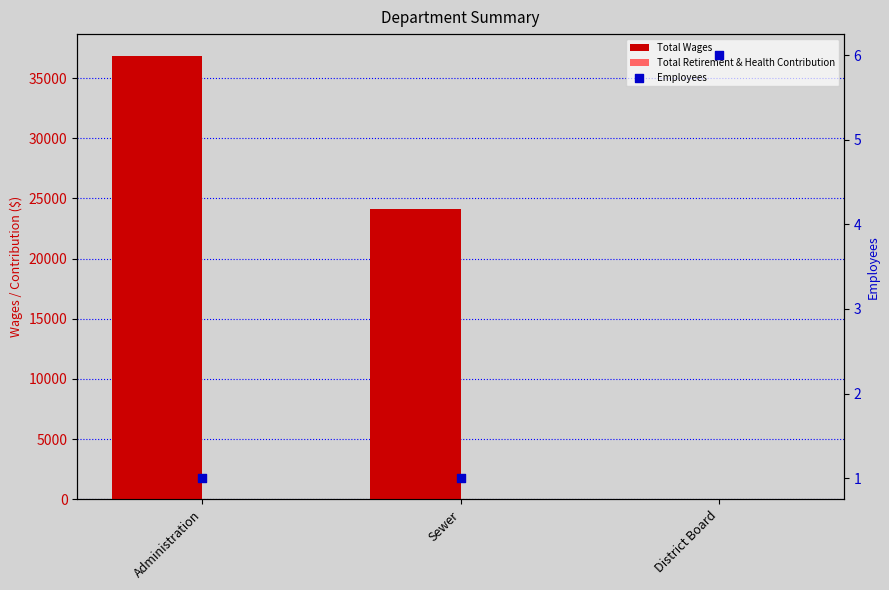

At how many categories does at least one series exceed 36455?

1